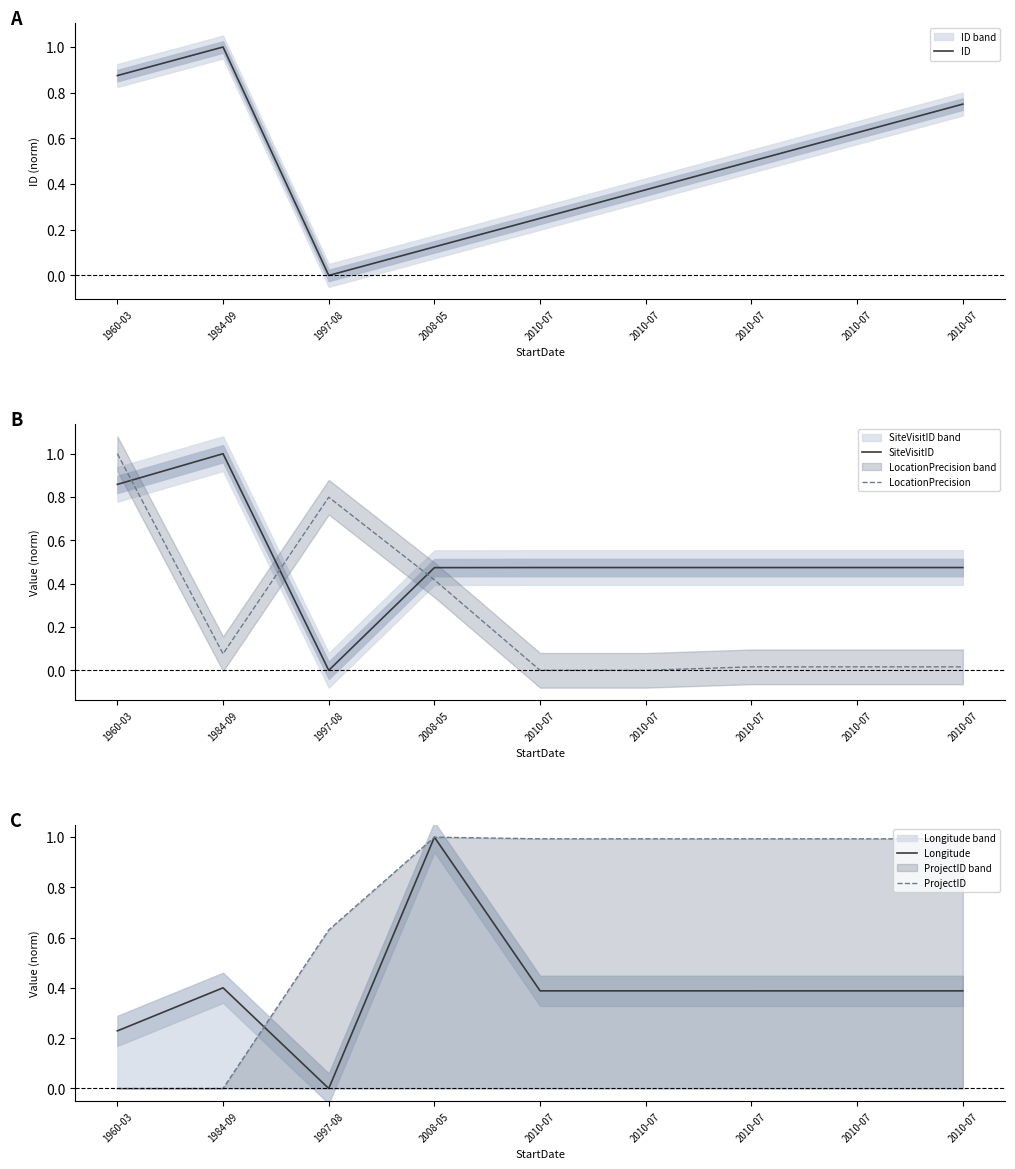

True or false: ProjectID and LocationPrecision intersect in this chart.

True